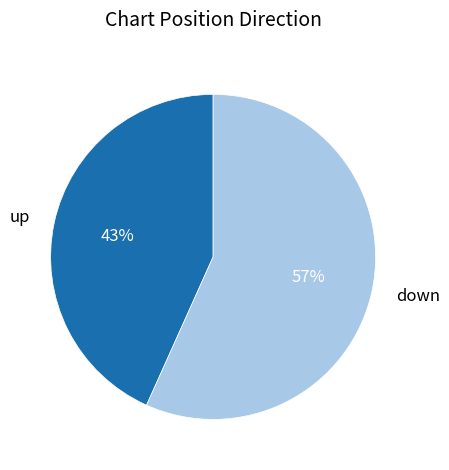

Is it true that up is 35% of the pie?

False